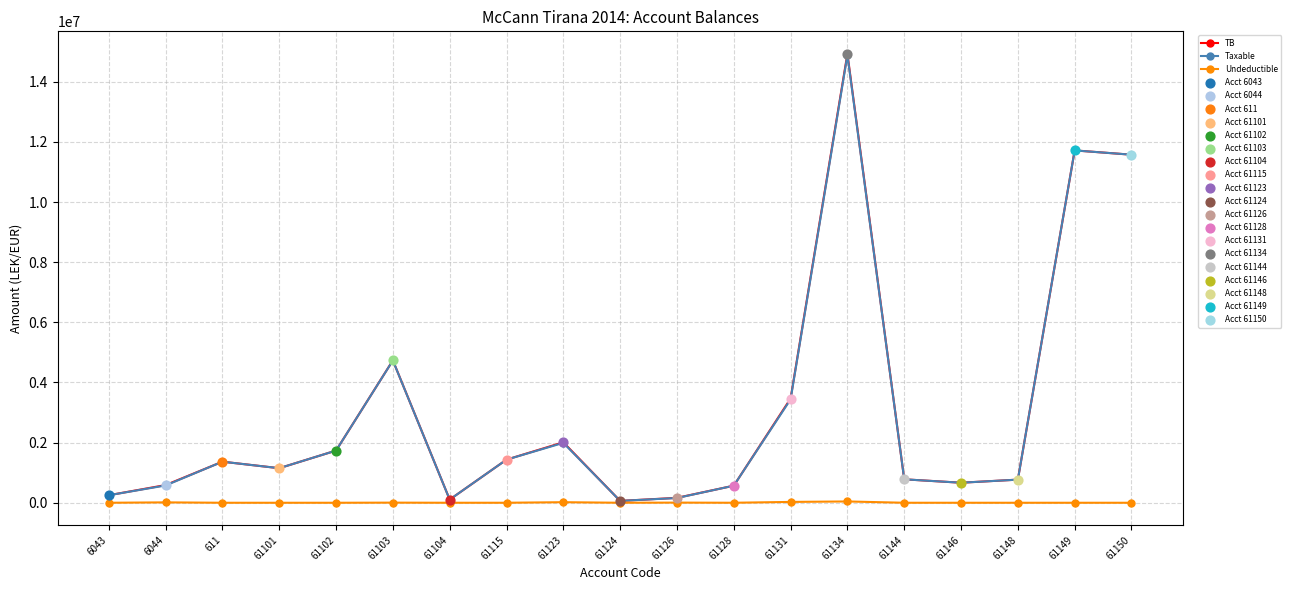

Which series changed the most between 61103 and 61134?

TB